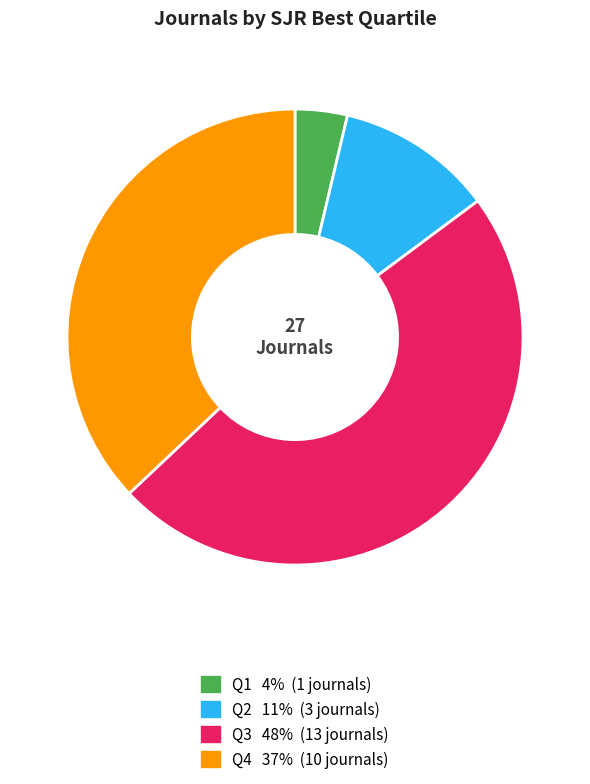

Which slice is the smallest?

Q1